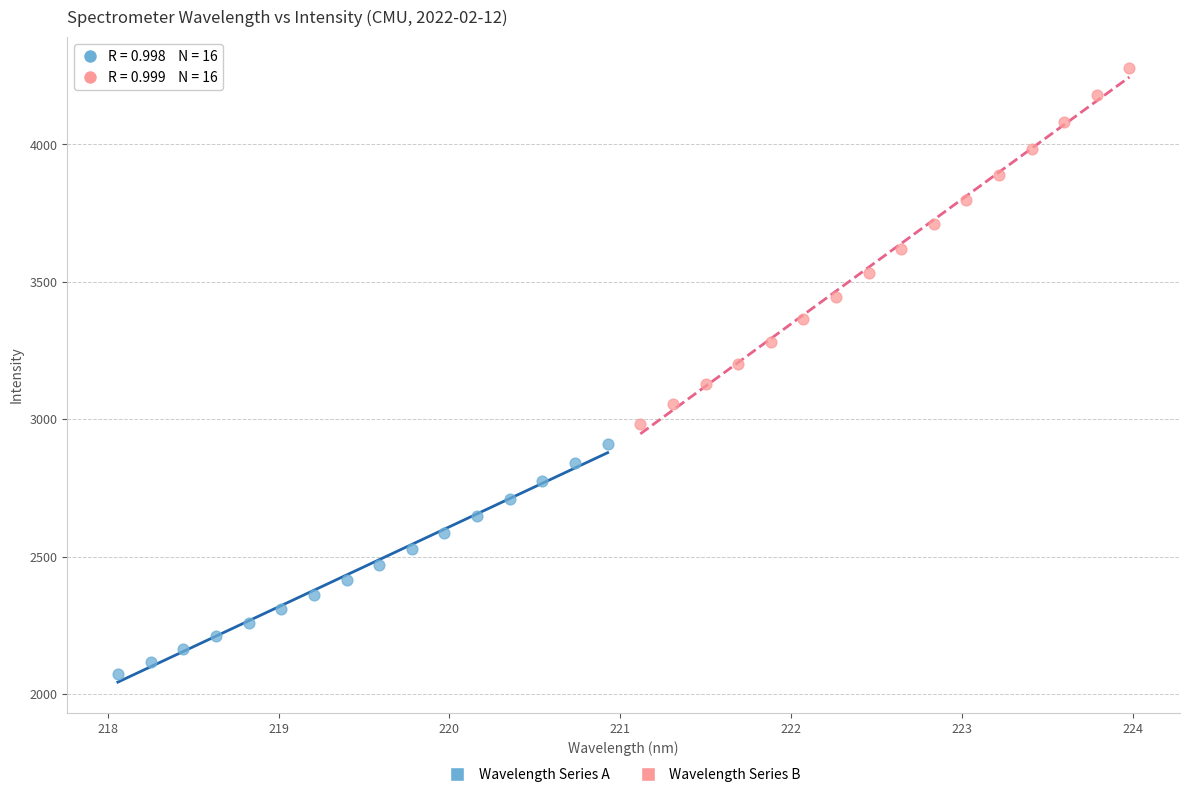

Which series contains the lowest Y value?

Wavelength Series A